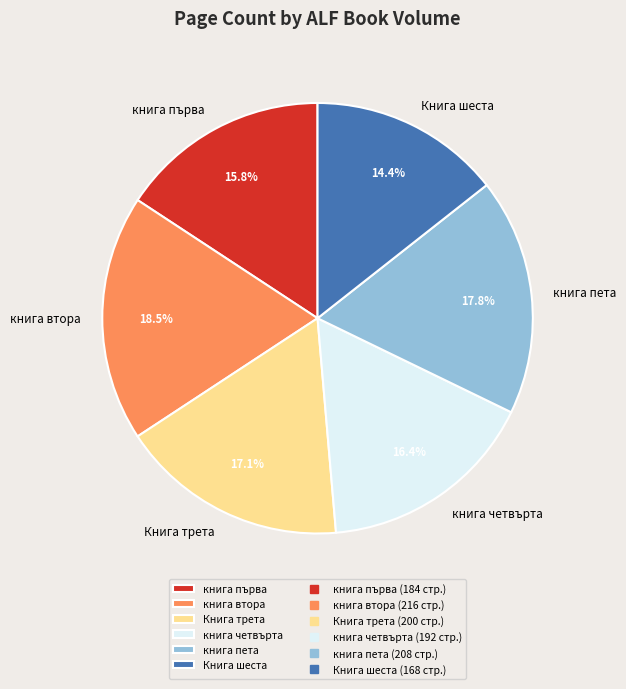

How much of the chart is everything except Книга трета?

82.9%